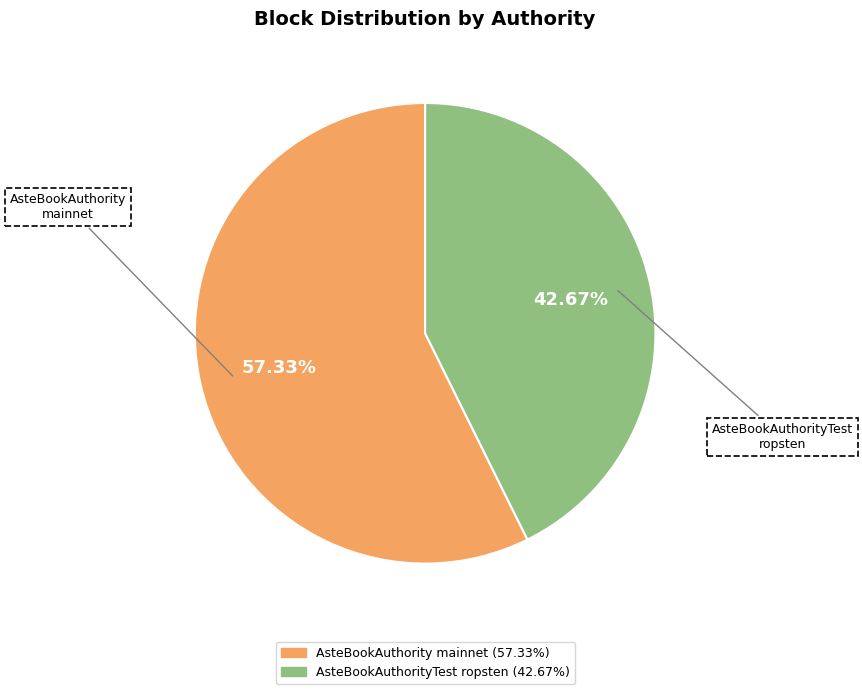

Is there a majority slice in this chart?

Yes